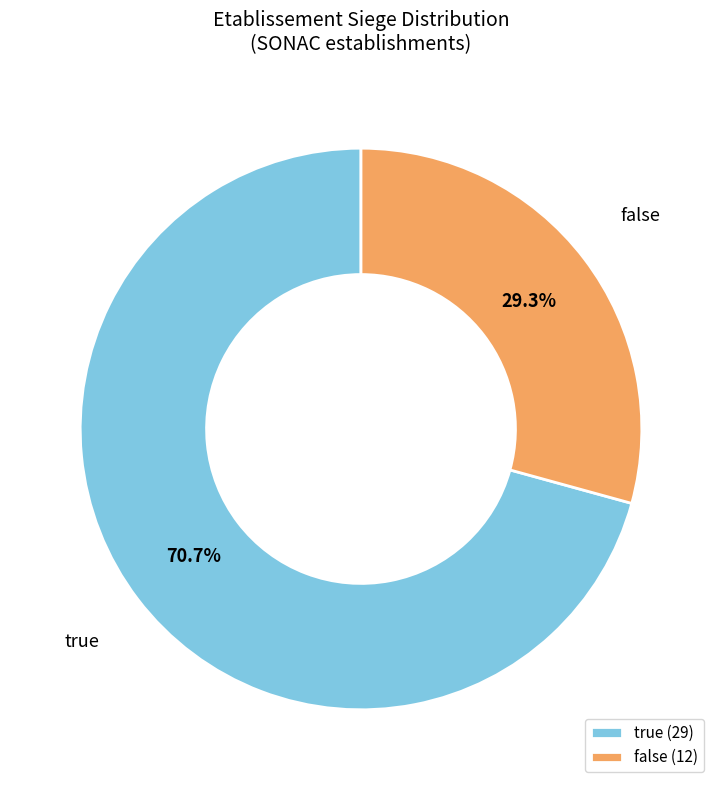

Do false and true together represent more than half of the pie?

Yes